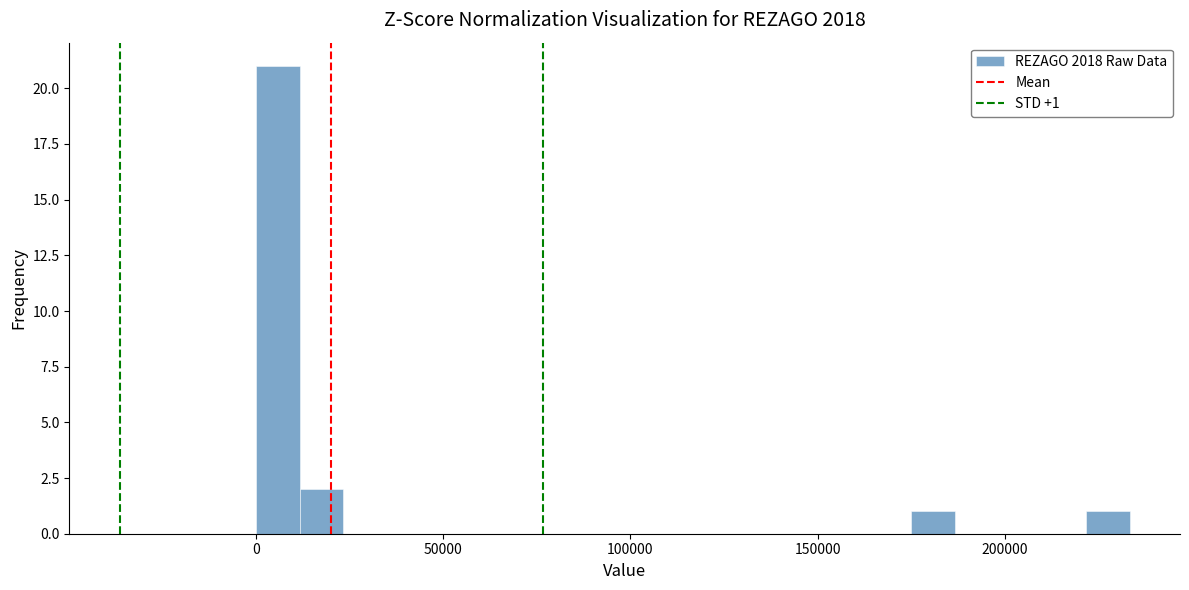

Around what value on the x-axis is the tallest bar? Give the approximate position of its centre, as read against the axis.

5000